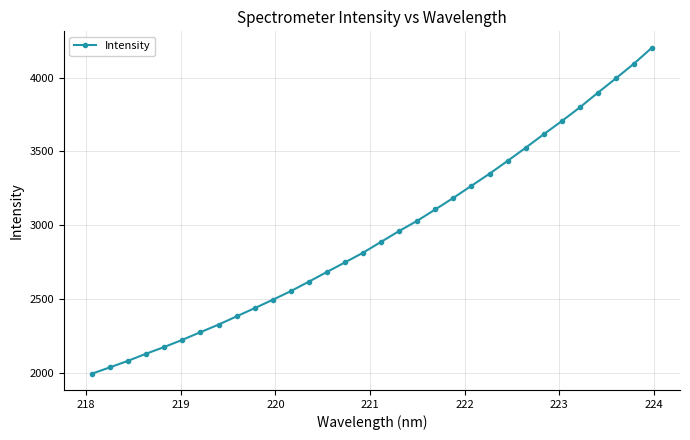

What is the sum of all values?

94032.1